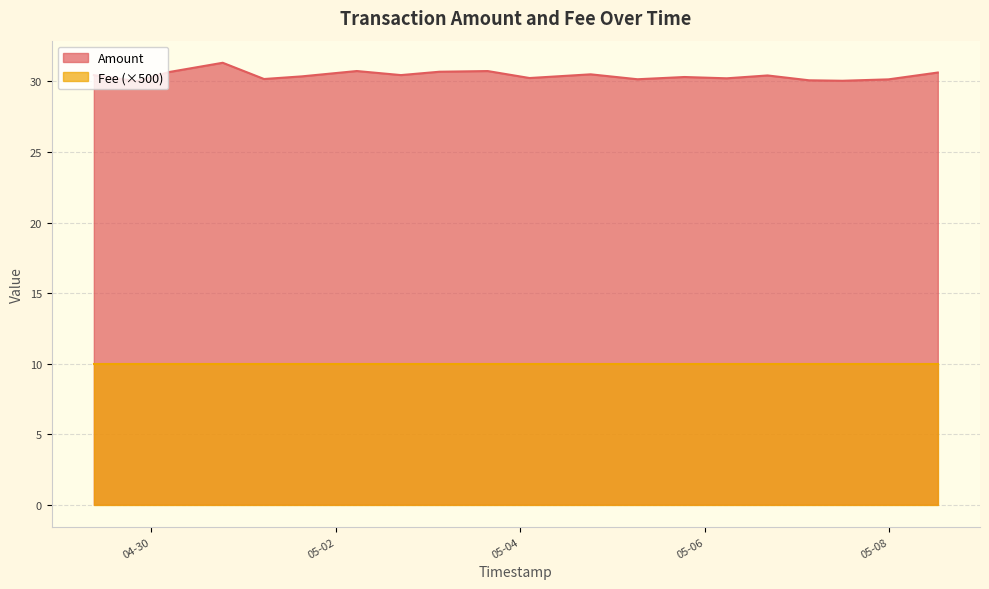

Rank the series by their average value, from highest to lowest.

Amount, Fee (×500)